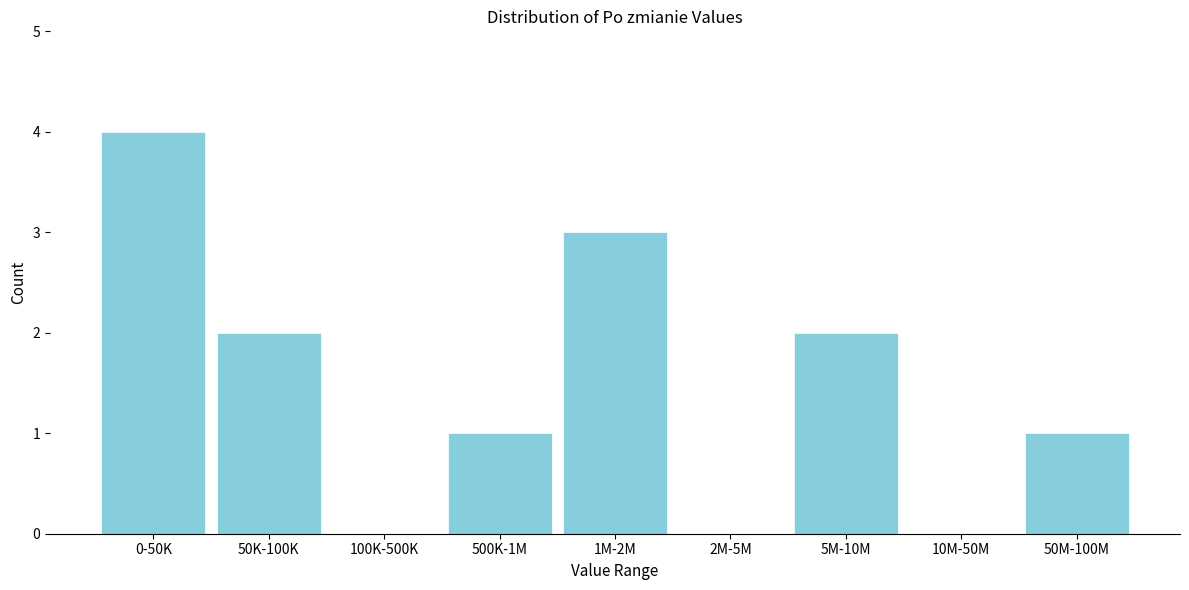

Reading left to right, extract all data points from this chart.

0-50K=4	50K-100K=2	100K-500K=0	500K-1M=1	1M-2M=3	2M-5M=0	5M-10M=2	10M-50M=0	50M-100M=1